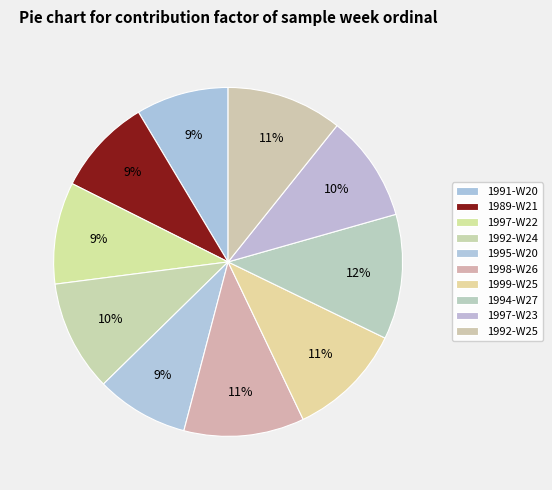

What percentage is the 1997-W22 slice, to the nearest percent?

9%